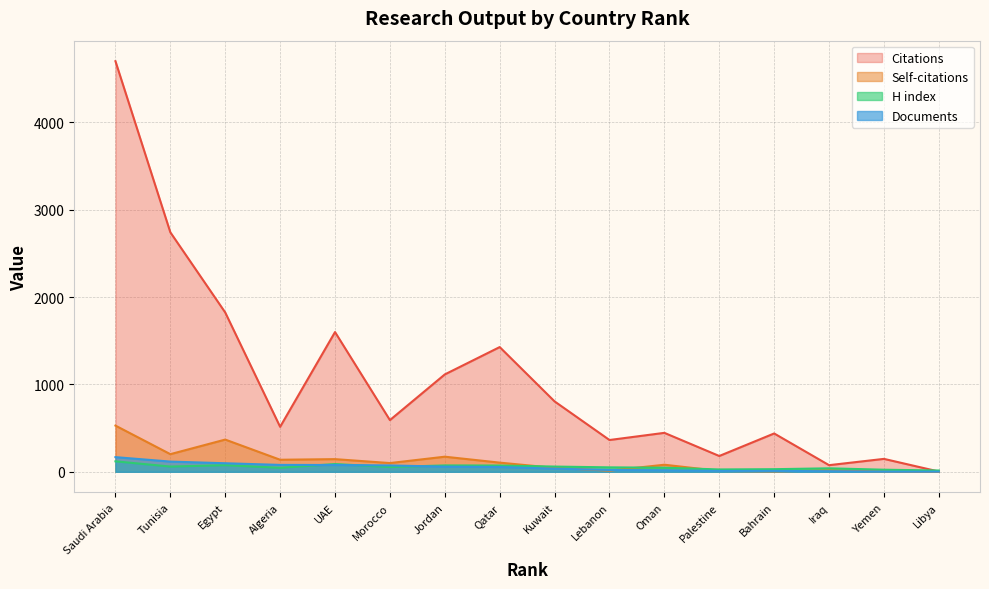

What is the difference between the maximum and minimum values in the Documents series?

166